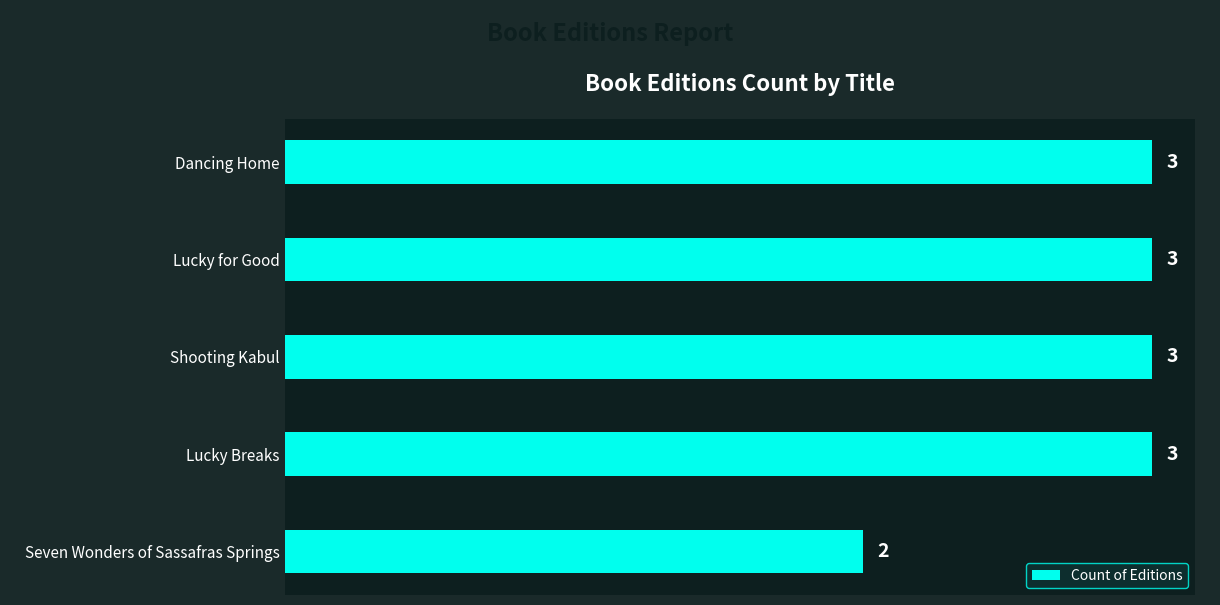

Which label corresponds to the smallest value in the chart?

Seven Wonders of Sassafras Springs